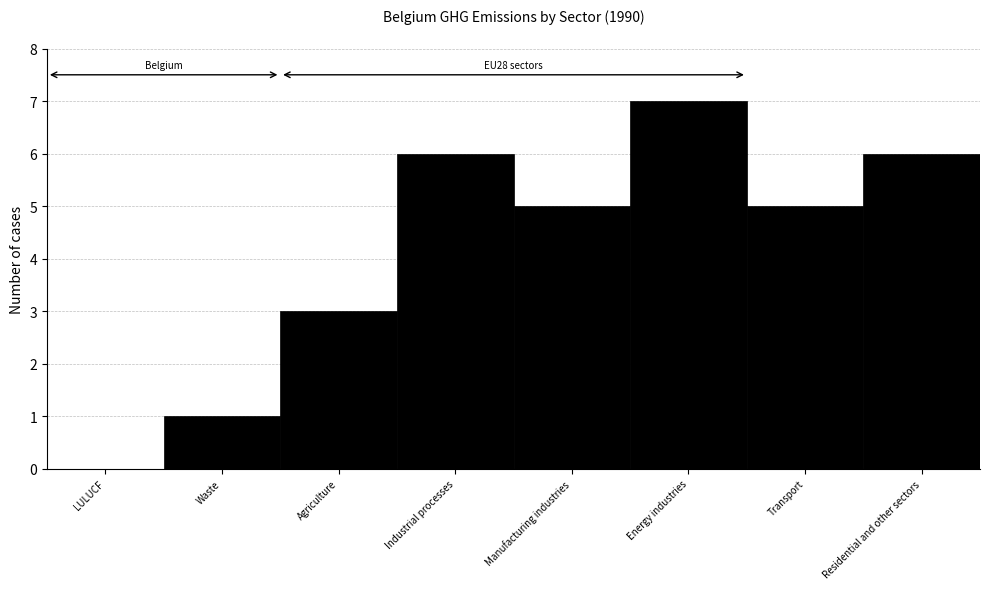

Reading left to right, extract all data points from this chart.

LULUCF=0	Waste=1	Agriculture=3	Industrial processes=6	Manufacturing industries=5	Energy industries=7	Transport=5	Residential and other sectors=6